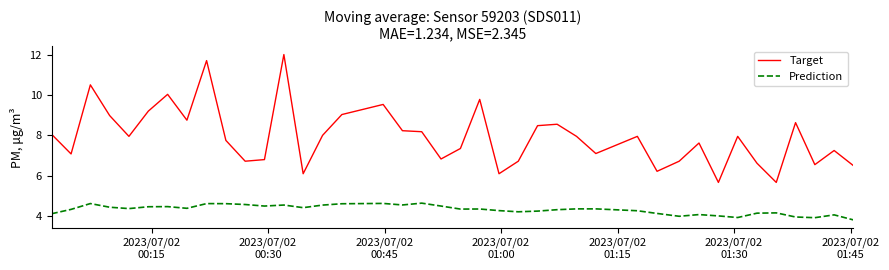

List the series in order of their peak value, lowest first.

Prediction, Target